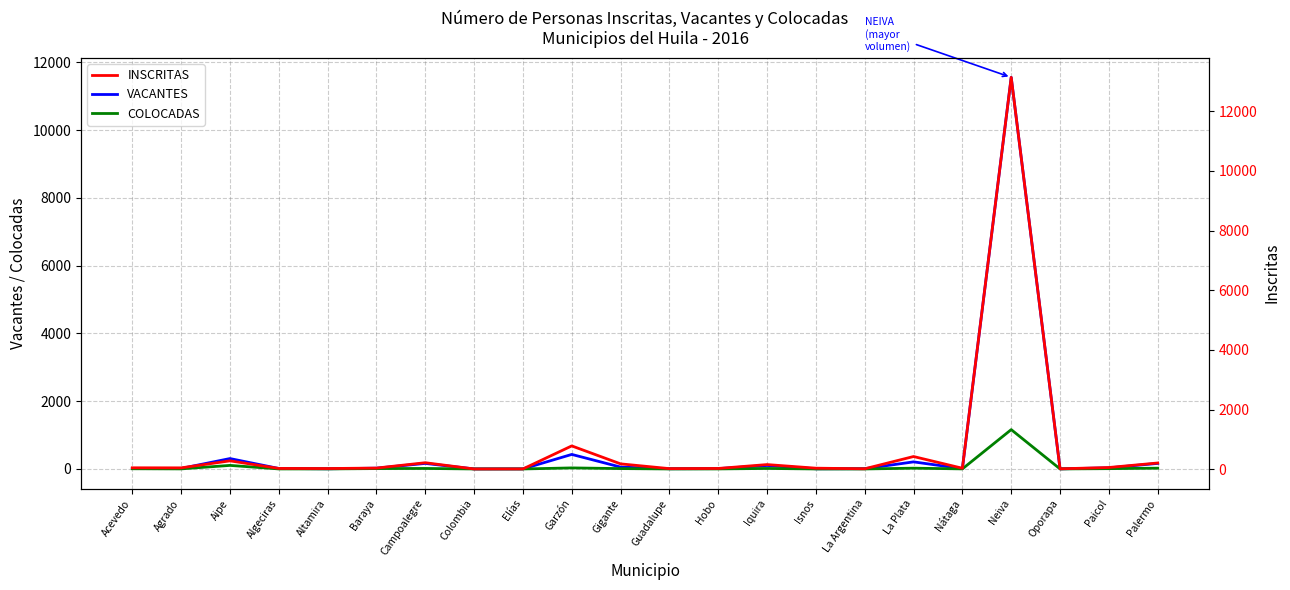

What value does the COLOCADAS series have at Palermo, to the nearest 10?

20